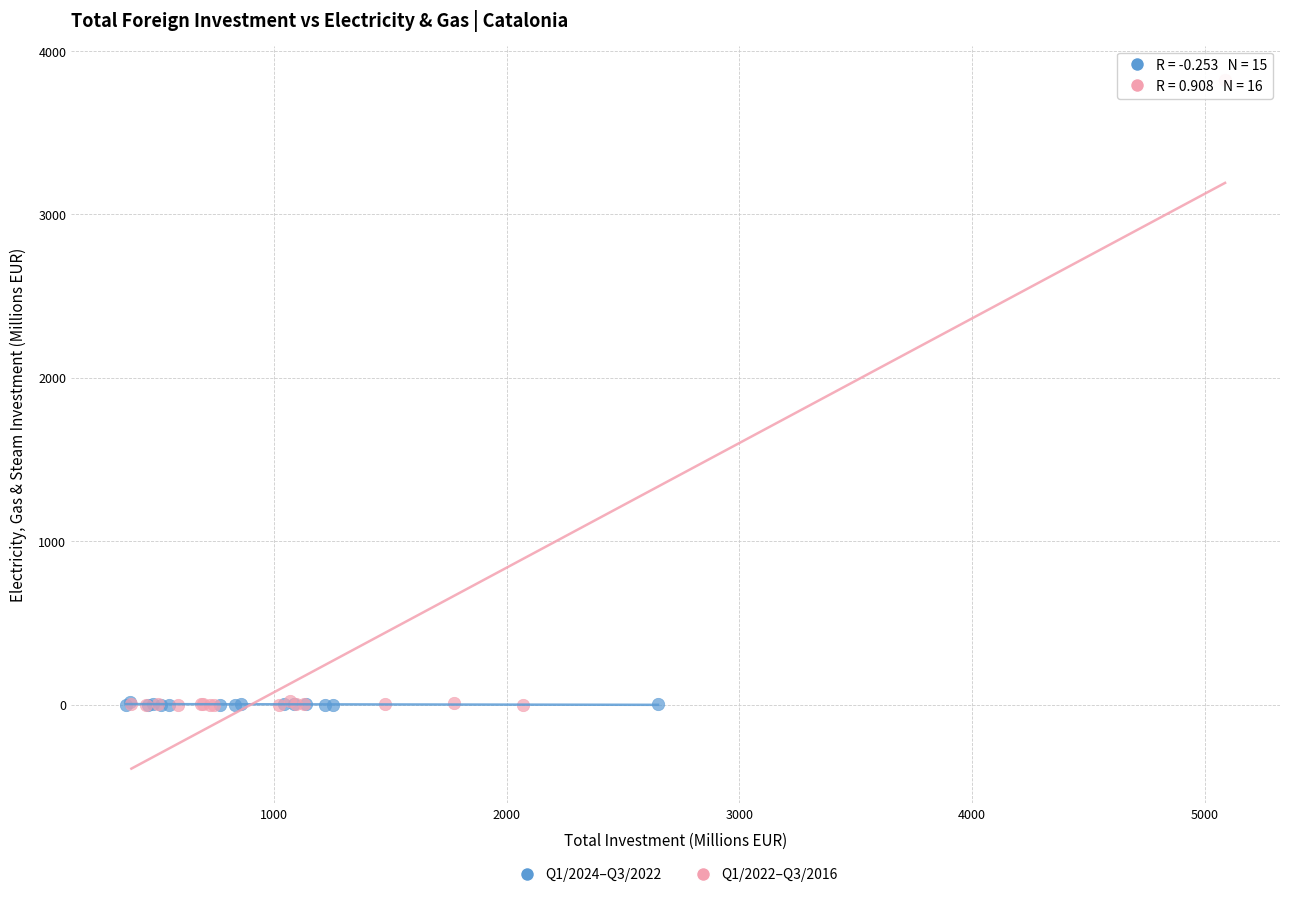

Which series has the largest Y range (max minus min)?

Q1/2022–Q3/2016